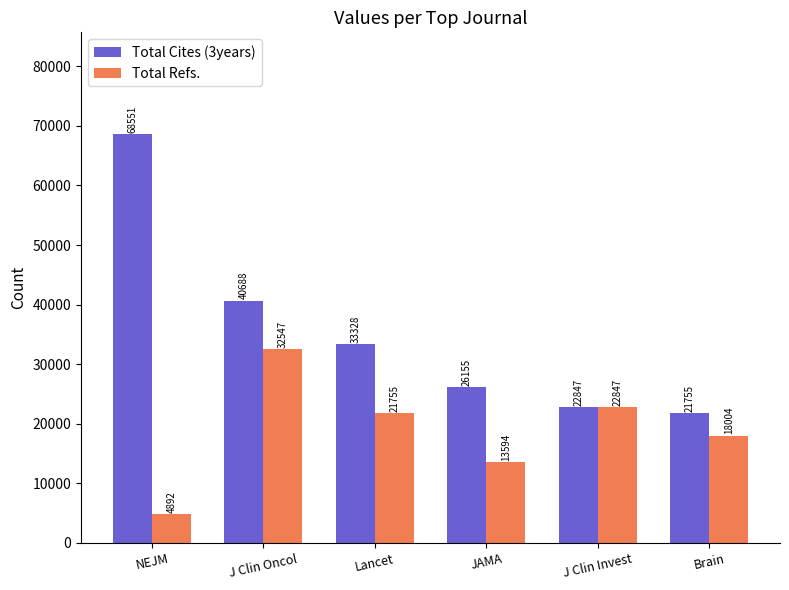

What is the difference between the Total Refs. values at NEJM and Brain?

13112